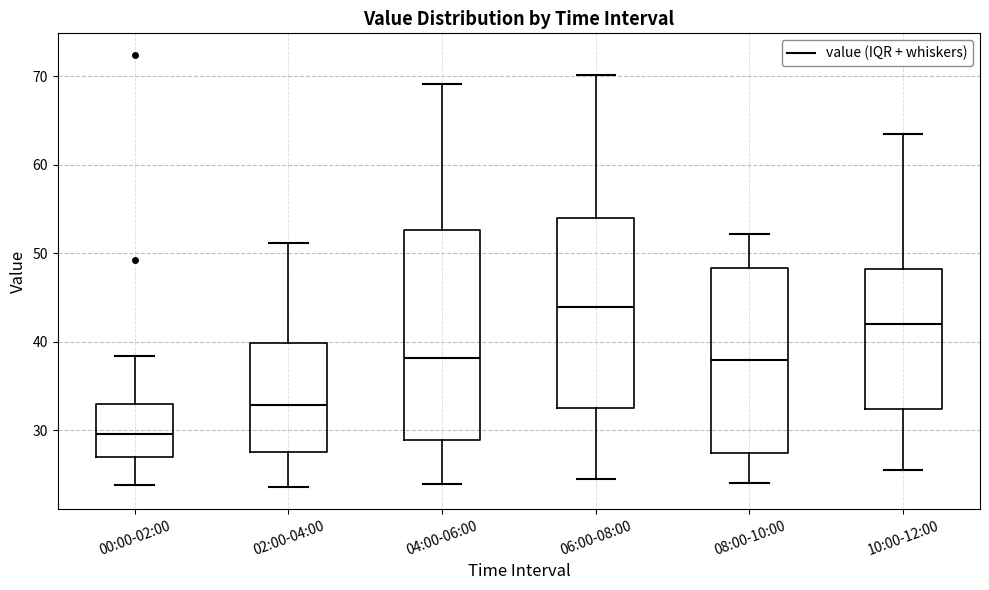

Reading left to right, read every box against the y-axis: the position of its median line, the range the box covers, and the ends of its whiskers. The values are not printed on the chart, so give them approximately, as read against the axis.

00:00-02:00: median 30, box 27 to 33, whiskers 24 to 38
02:00-04:00: median 33, box 27 to 40, whiskers 24 to 51
04:00-06:00: median 38, box 29 to 53, whiskers 24 to 69
06:00-08:00: median 44, box 33 to 54, whiskers 24 to 70
08:00-10:00: median 38, box 27 to 48, whiskers 24 to 52
10:00-12:00: median 42, box 32 to 48, whiskers 25 to 63